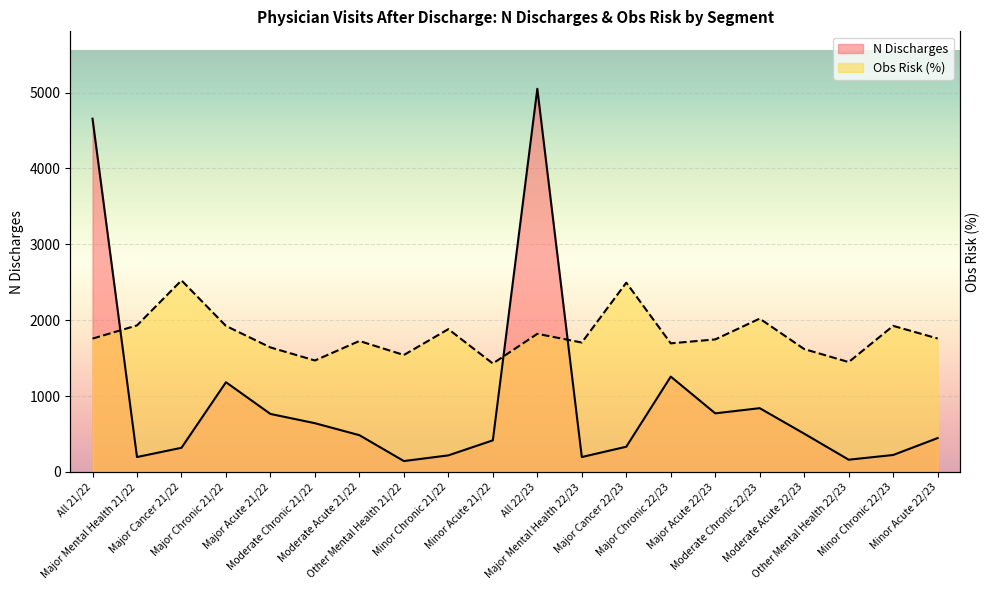

What are all the series names shown in the legend?

N Discharges, Obs risk